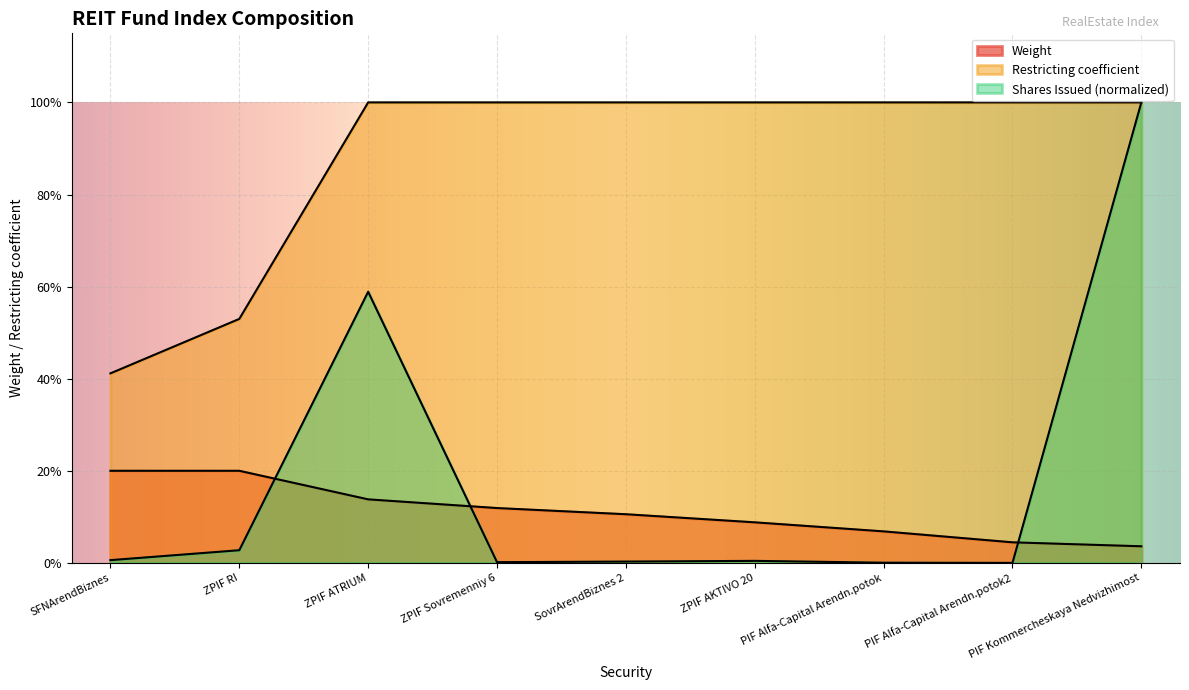

What is the total value across all series at ZPIF Sovremenniy 6?

1.1